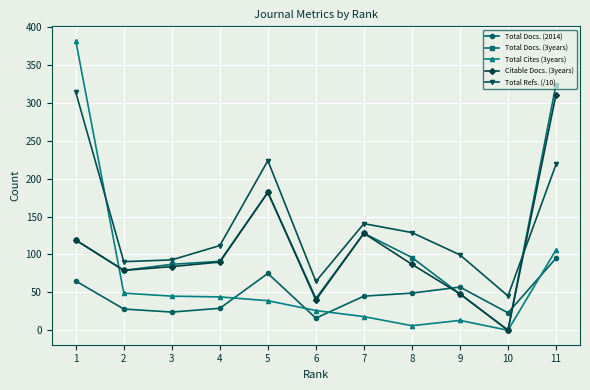

True or false: Citable Docs. (3years) has more than 1 points higher than both neighbors.

True